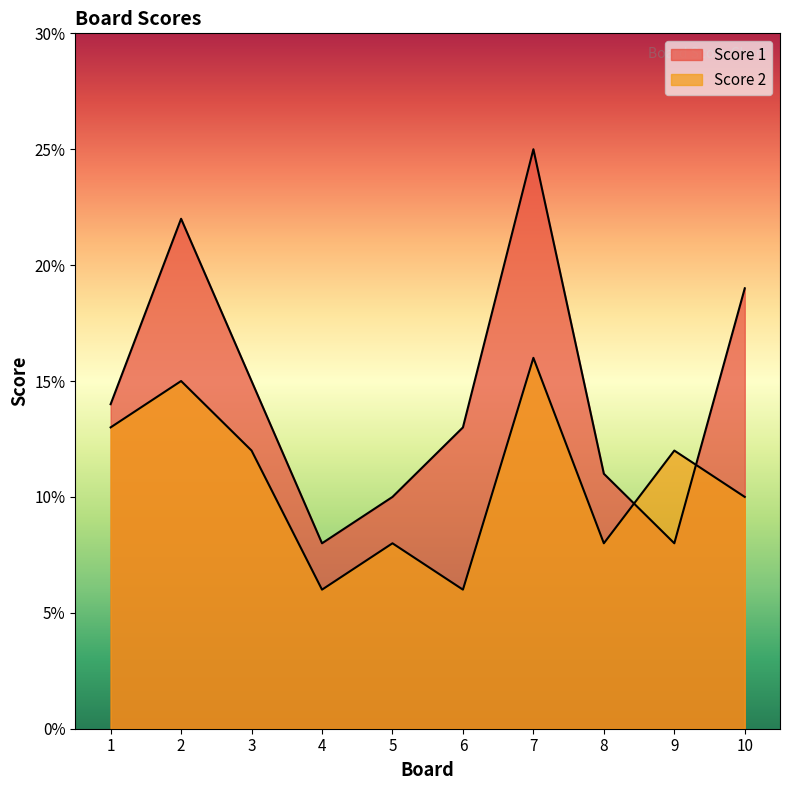

Reading right to left, extract all data points from this chart.

Score 1: 19	8	11	25	13	10	8	15	22	14
Score 2: 10	12	8	16	6	8	6	12	15	13